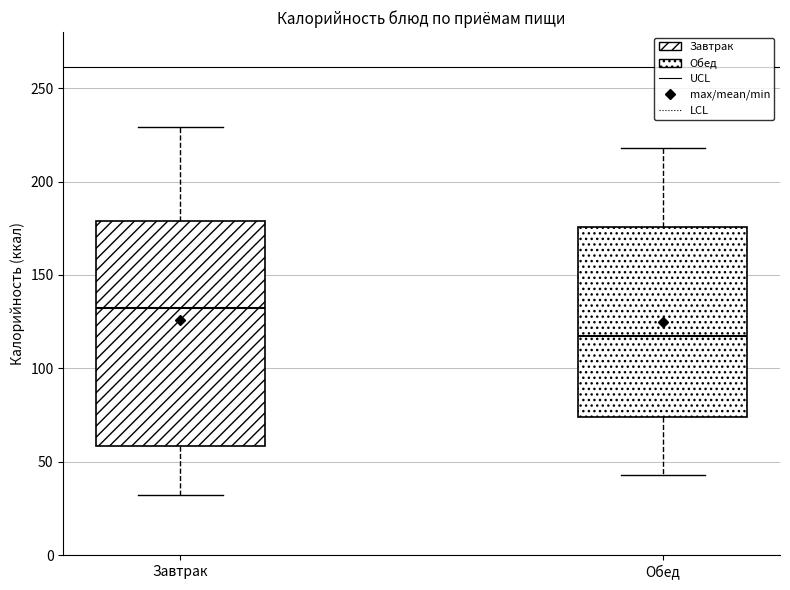

Where is the lower edge of the box for Завтрак on the y-axis? The values are not printed on the chart, so give them approximately, as read against the axis.

60